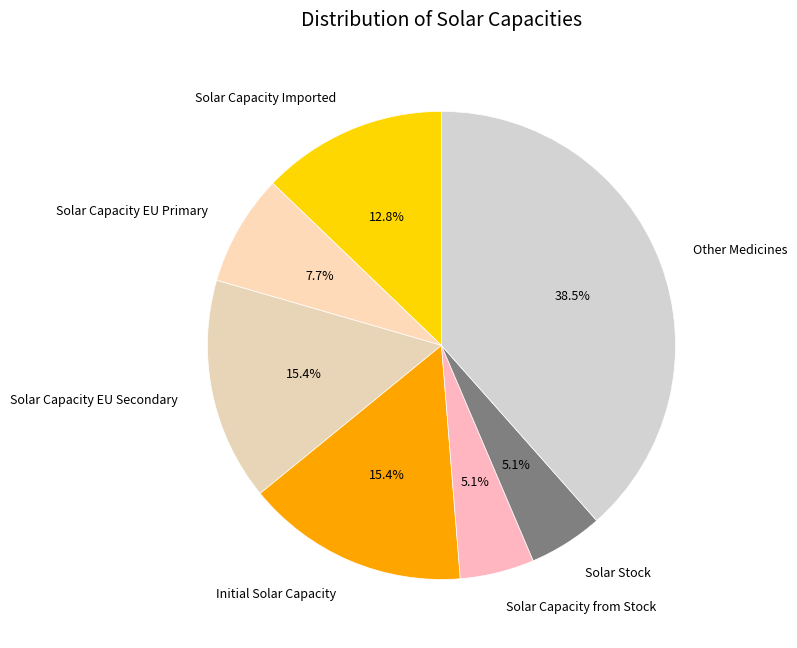

How many segments does this pie chart have?

7